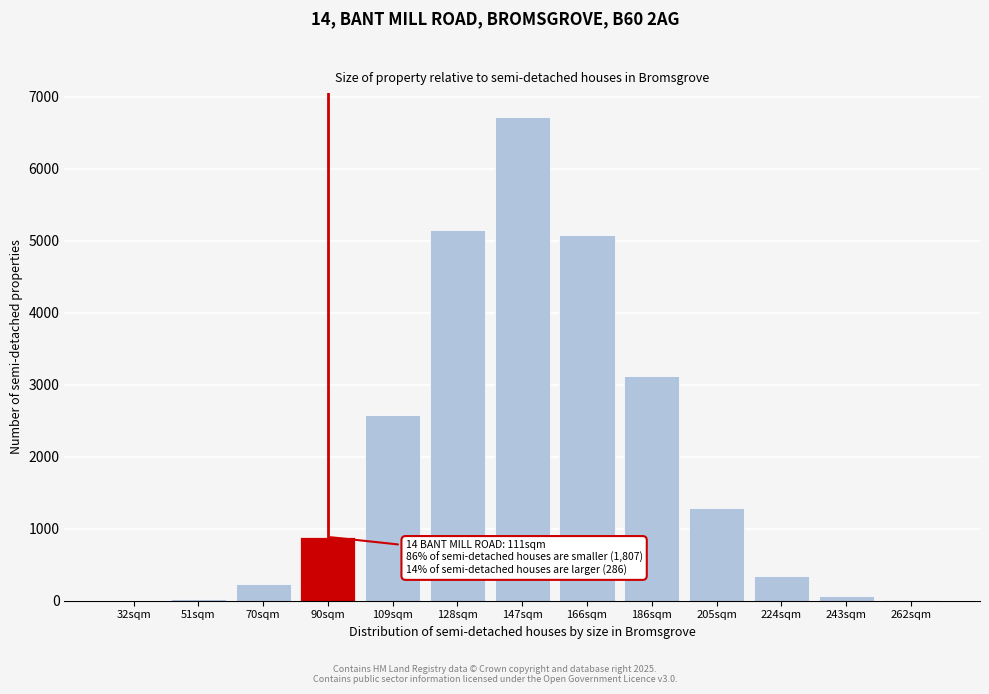

What is the change in value from 186sqm to 224sqm?

-2779